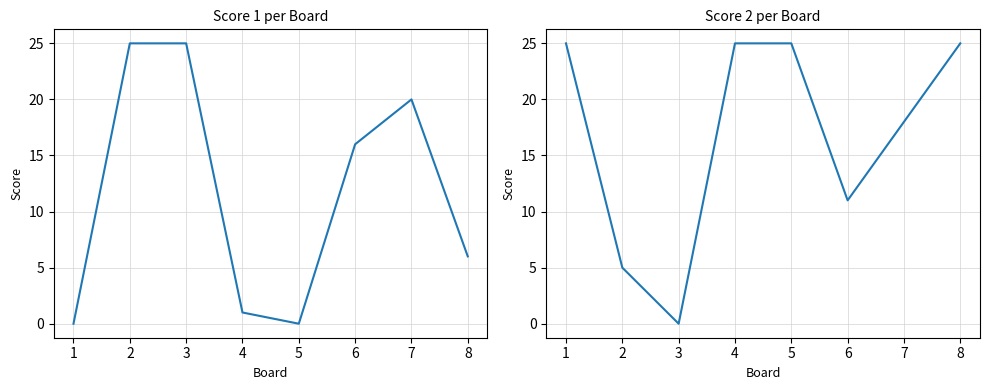

At which label is Score 1 closest to 12?

6